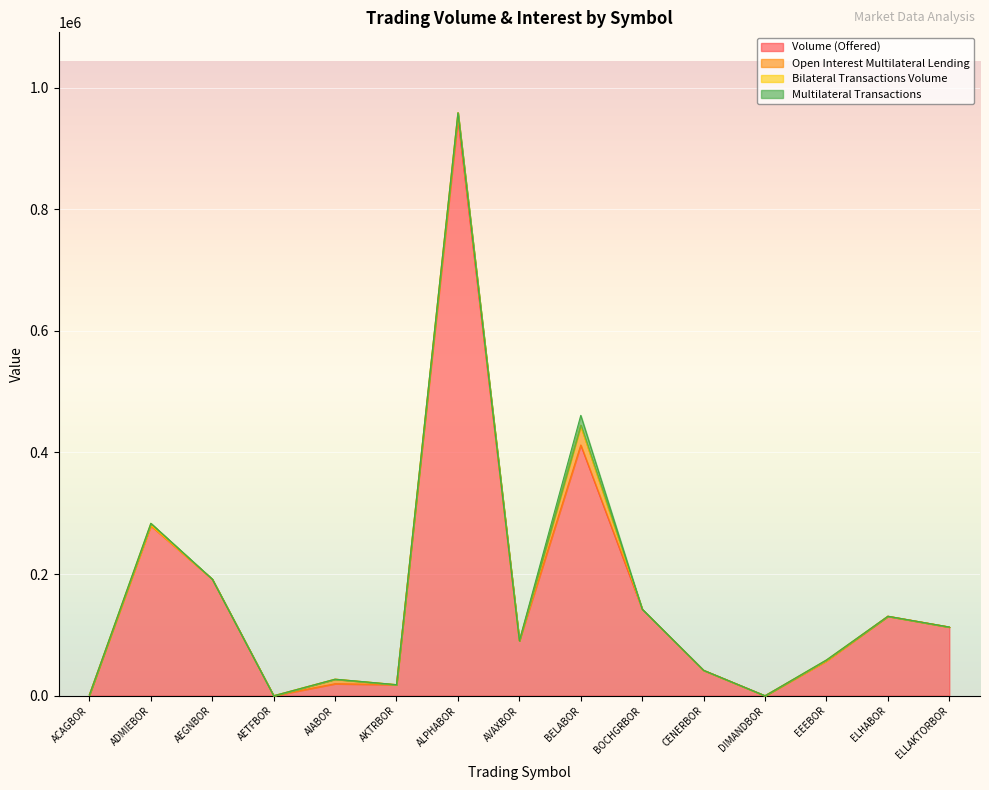

The value of Volume (Offered) at CENERBOR is 41809. True or false?

True